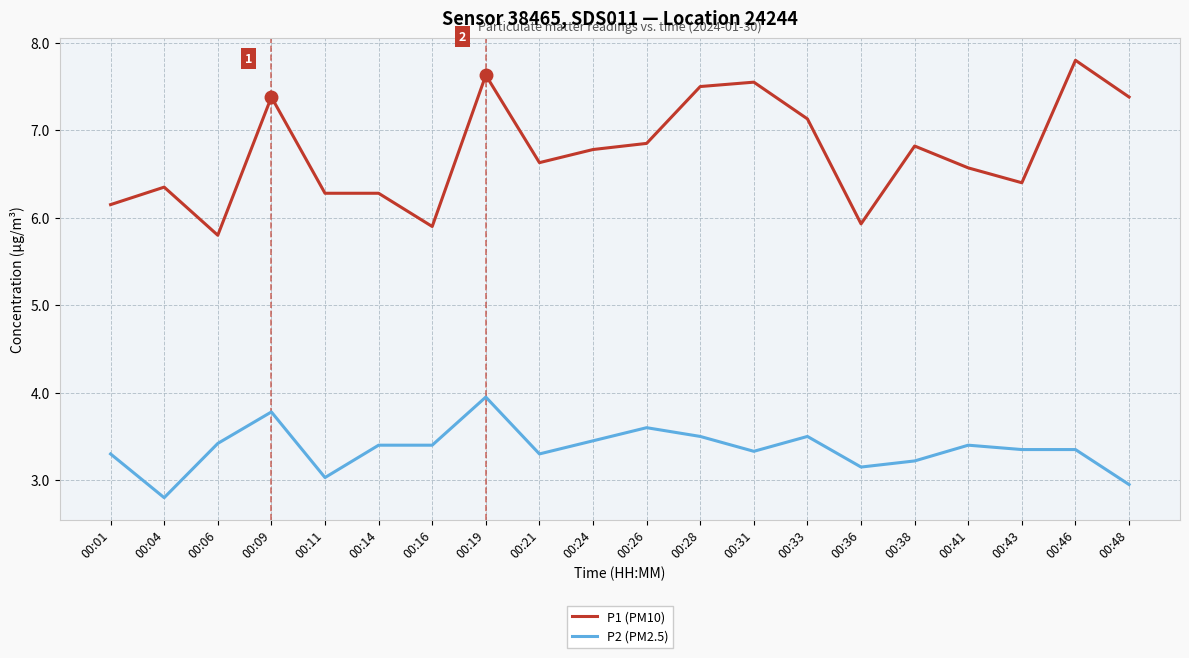

Rank the series at 00:11 from highest to lowest value.

P1 (PM10), P2 (PM2.5)